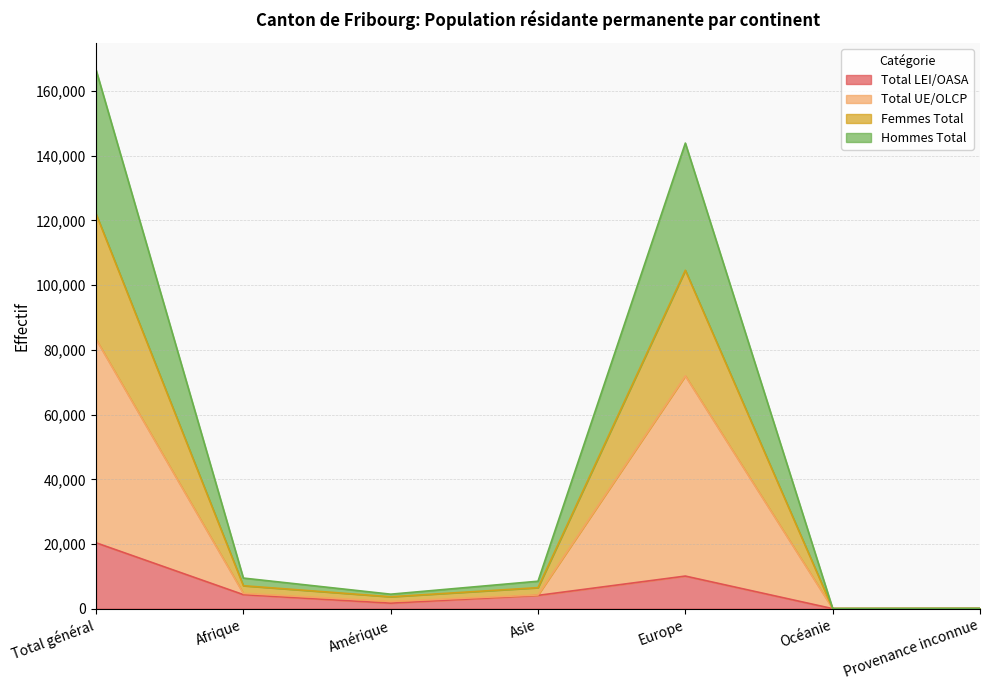

What is the label of the 6th point from the right?

Afrique